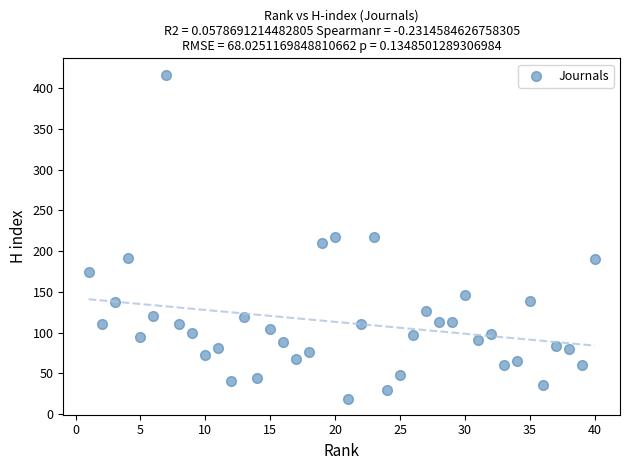

What is the range of Y values (max minus min)?

398